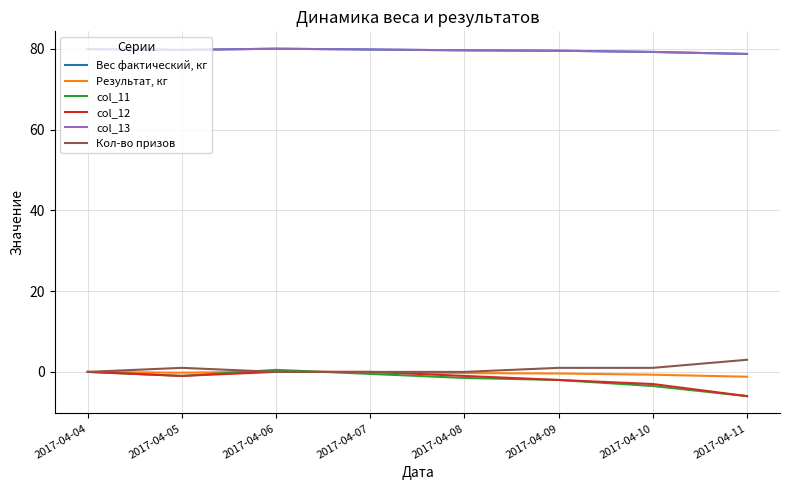

How many interior local peaks does the Вес фактический, кг series have?

1